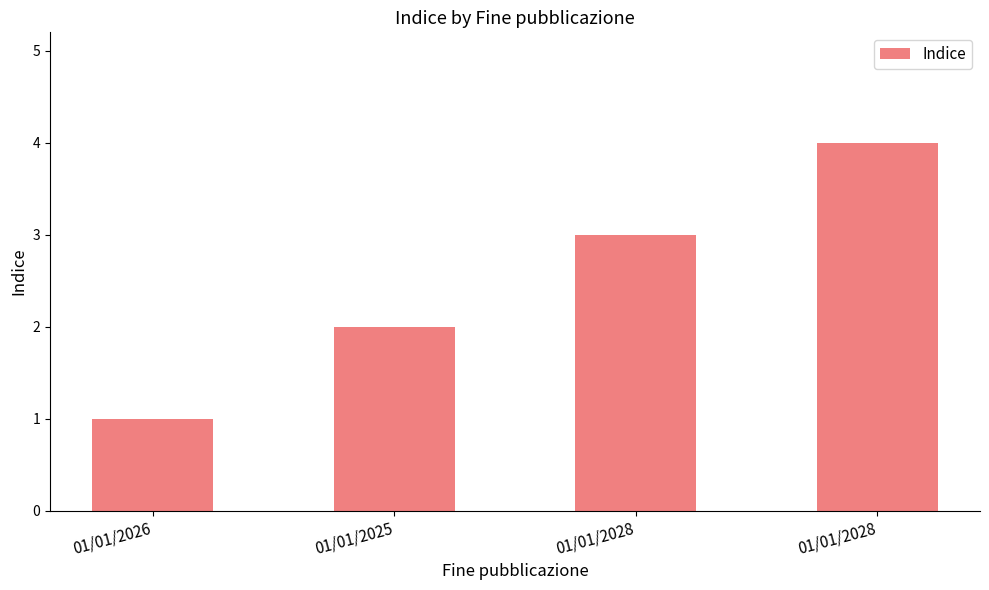

What is the difference between the values at 01/01/2026 and 01/01/2028?

3